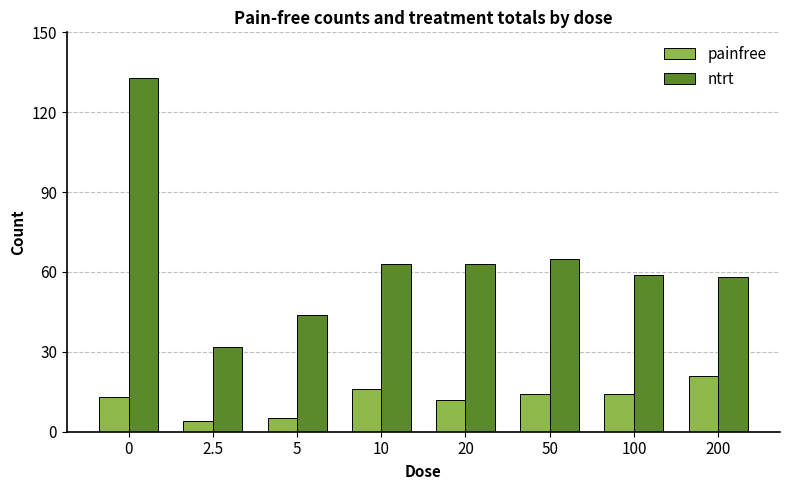

Does the chart contain any negative values?

No